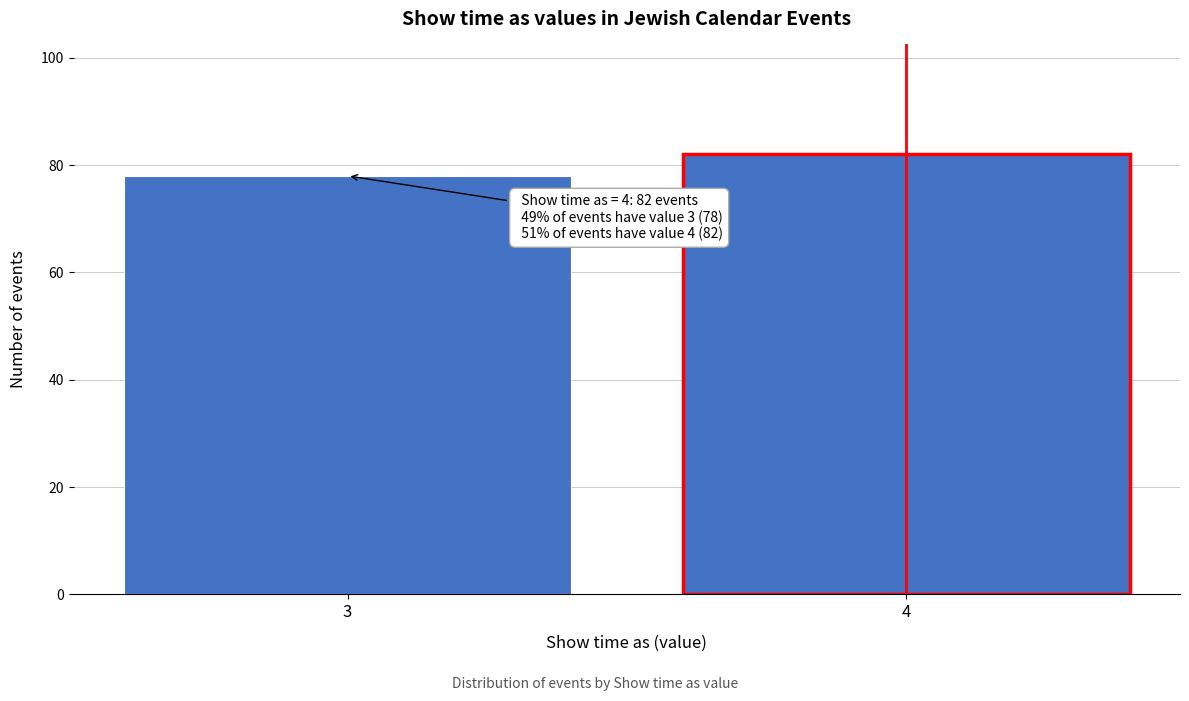

Reading left to right, transcribe all the data shown in this chart.

78	82